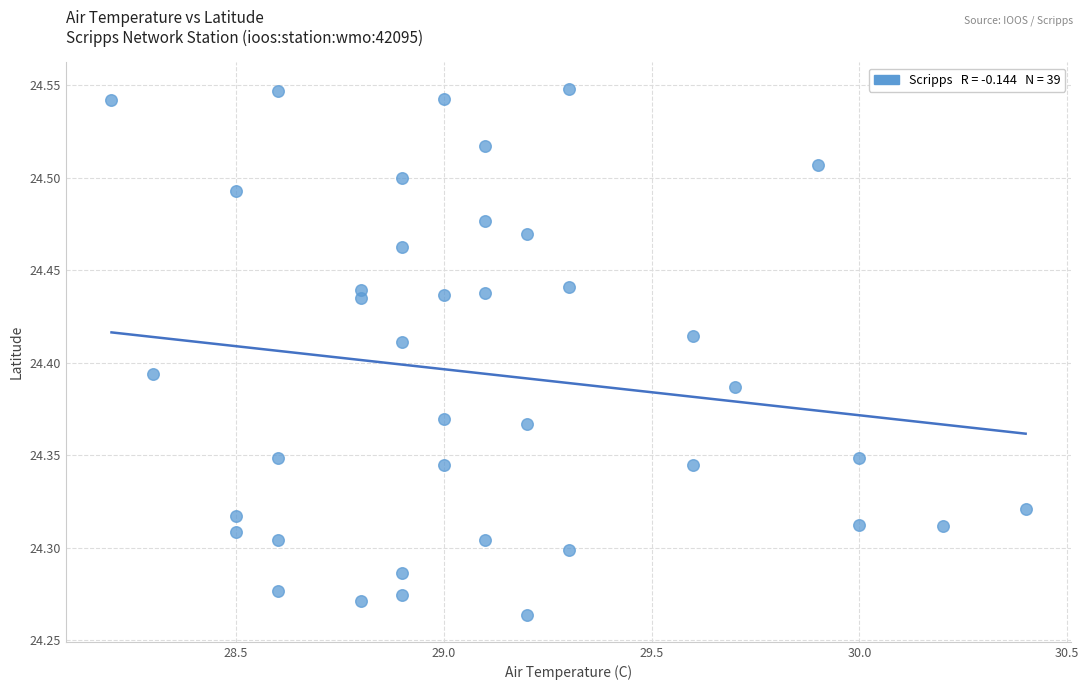

What is the range of X values (max minus min)?

2.2